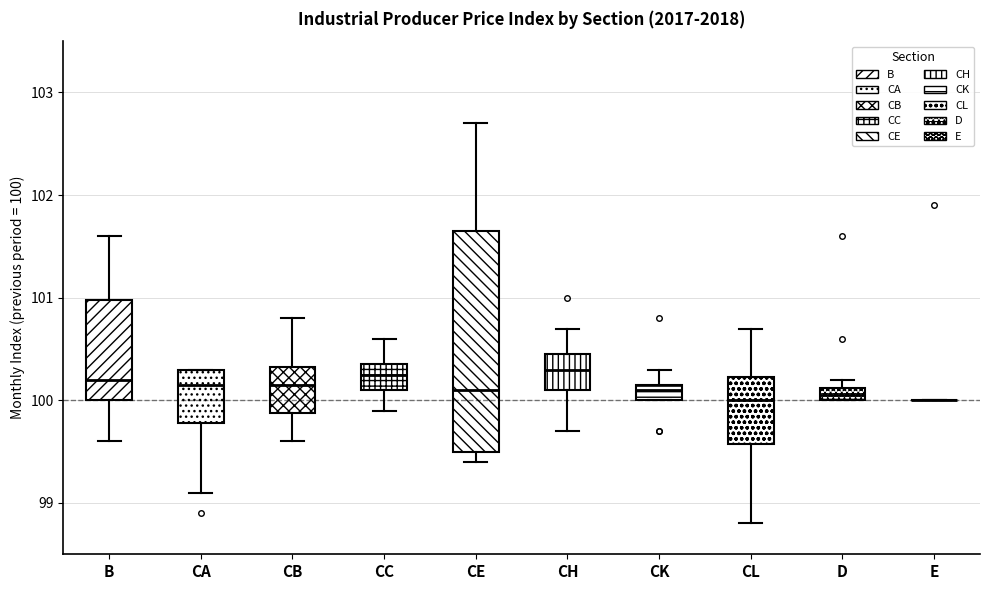

Where is the lower edge of the box for CL on the y-axis? The values are not printed on the chart, so give them approximately, as read against the axis.

99.6